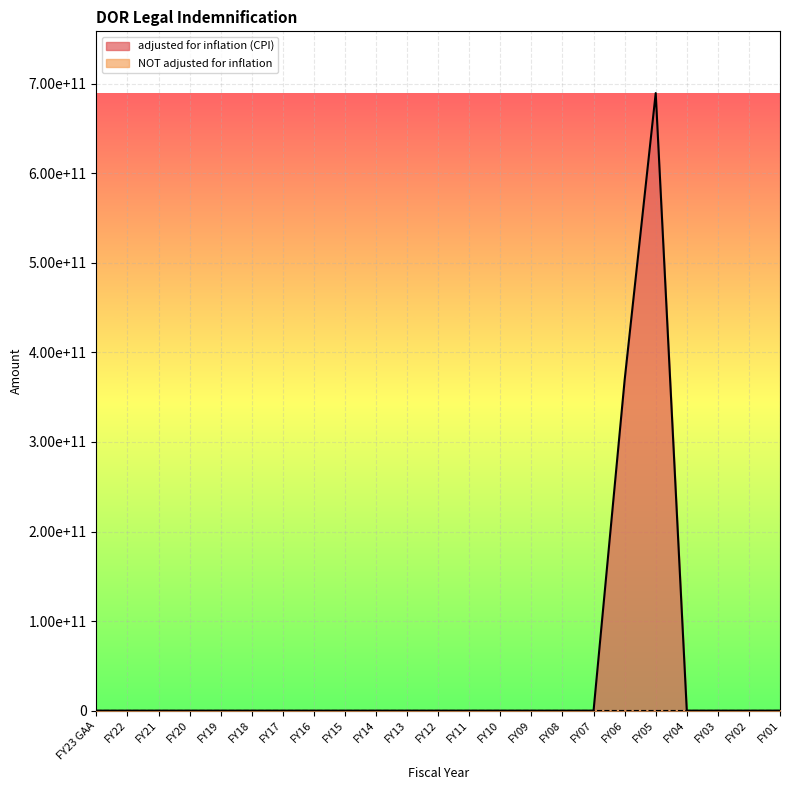

What are all the series names shown in the legend?

adjusted for inflation (CPI), NOT adjusted for inflation